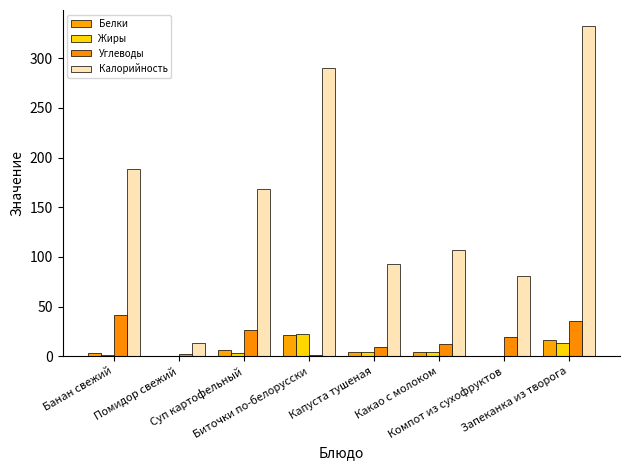

List the series in order of their peak value, lowest first.

Белки, Жиры, Углеводы, Калорийность